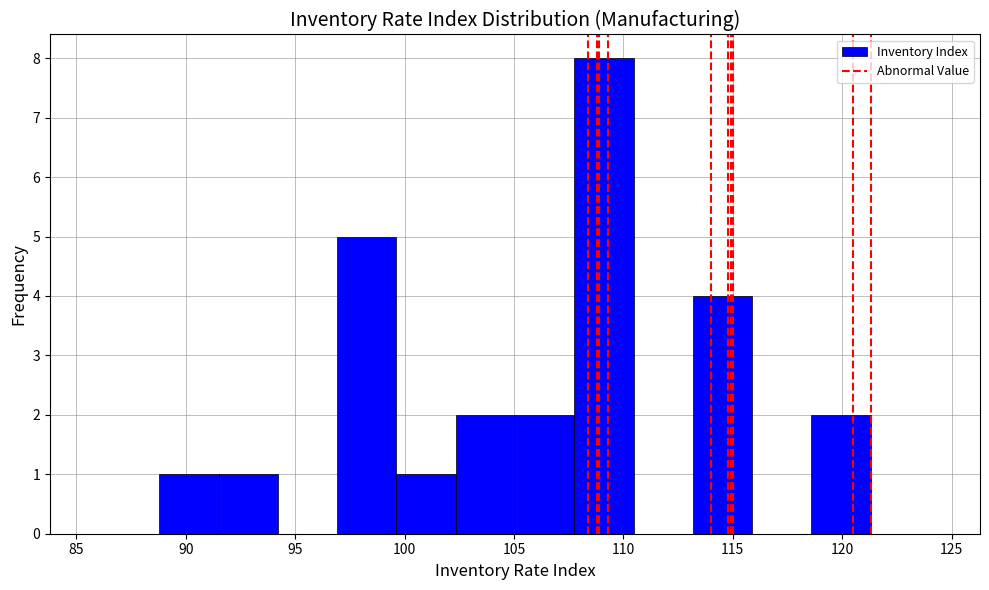

Over which range of the x-axis is the bar tallest?

108.0 to 110.5